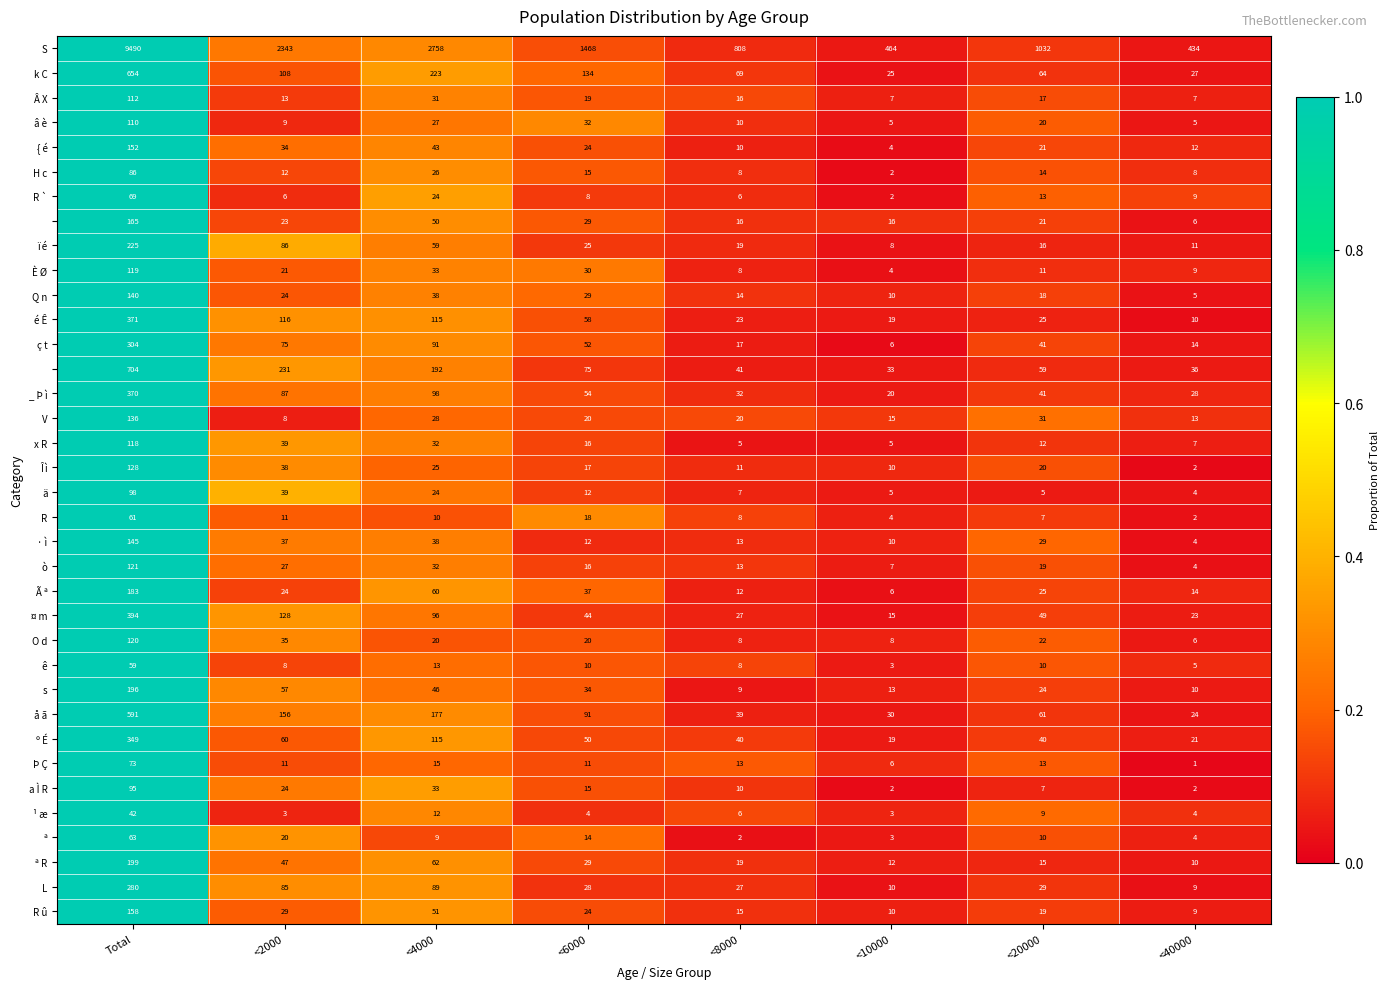

What is the total value across all series at <4000?

4795